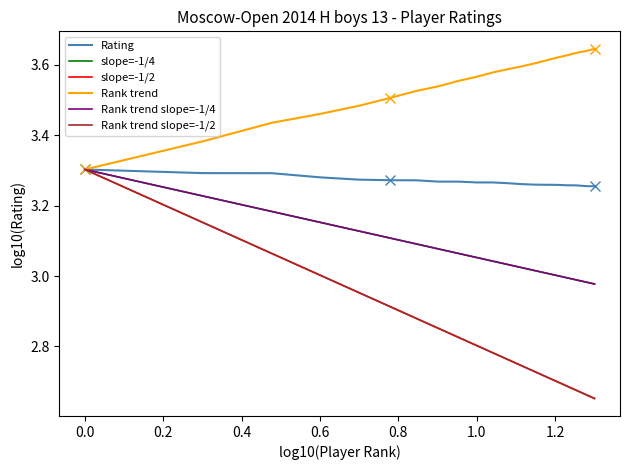

What is the value of the 14th point from the left?

3.3